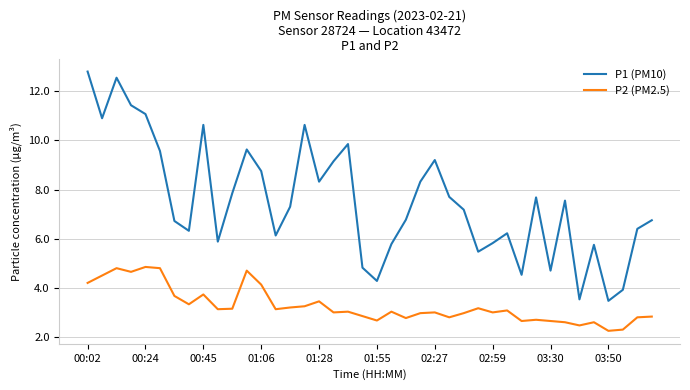

Which series has the largest total across all categories?

P1 (PM10)